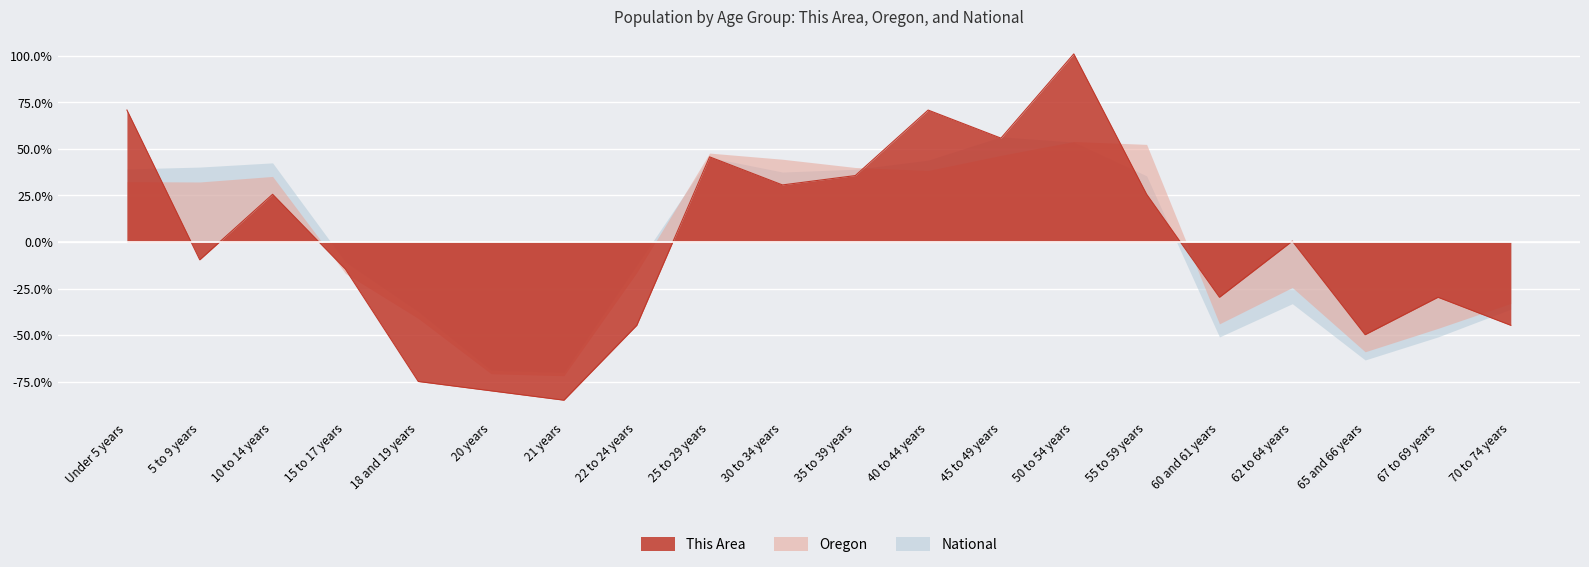

Reading left to right, list all the values displayed in this chart.

This Area: 70.9	-9.5	25.6	-14.6	-74.9	-79.9	-84.9	-44.7	45.7	30.7	35.7	70.9	55.8	101.0	25.6	-29.6	0.5	-49.7	-29.6	-44.7
Oregon: 32.4	32.2	35.2	-16.9	-41.1	-70.8	-71.8	-16.4	47.8	44.4	40.0	38.5	46.5	54.0	52.4	-43.9	-24.4	-58.9	-46.4	-33.0
National: 39.2	40.2	42.5	-10.7	-37.4	-68.9	-70.0	-12.4	45.4	37.6	39.1	44.0	56.5	53.7	35.5	-51.0	-33.1	-63.3	-51.0	-36.1